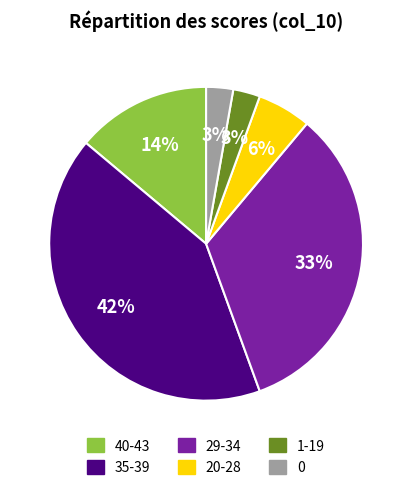

Which category has the biggest portion of the pie?

35-39